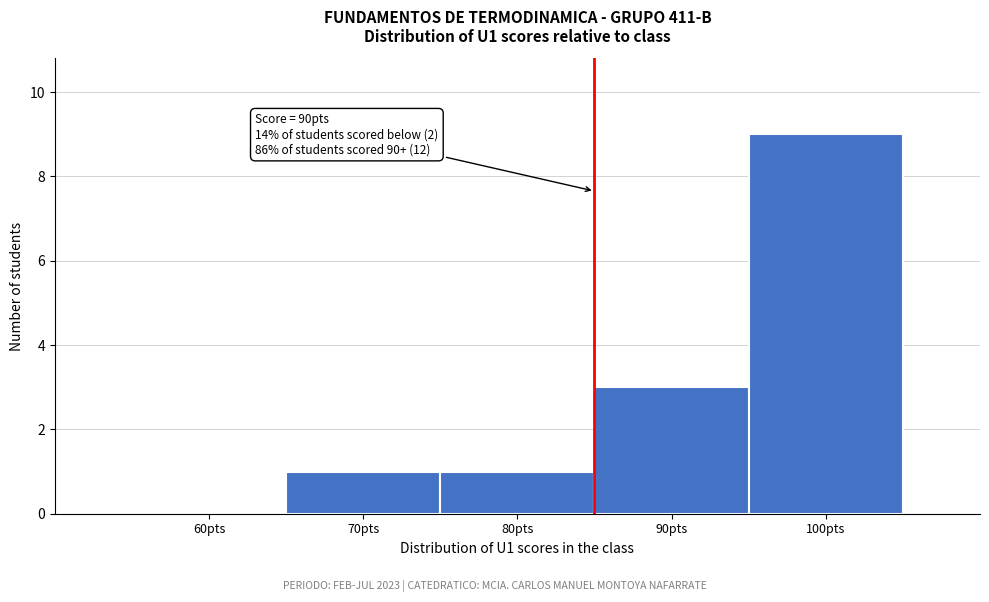

Reading left to right, extract all data points from this chart.

60pts=0	70pts=1	80pts=1	90pts=3	100pts=9